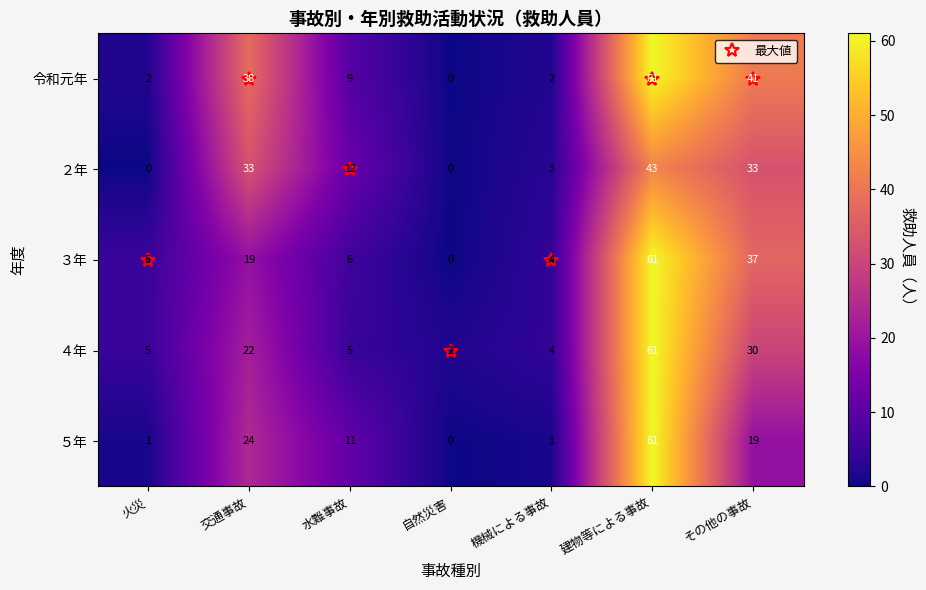

At which label is ３年 closest to 30?

その他の事故